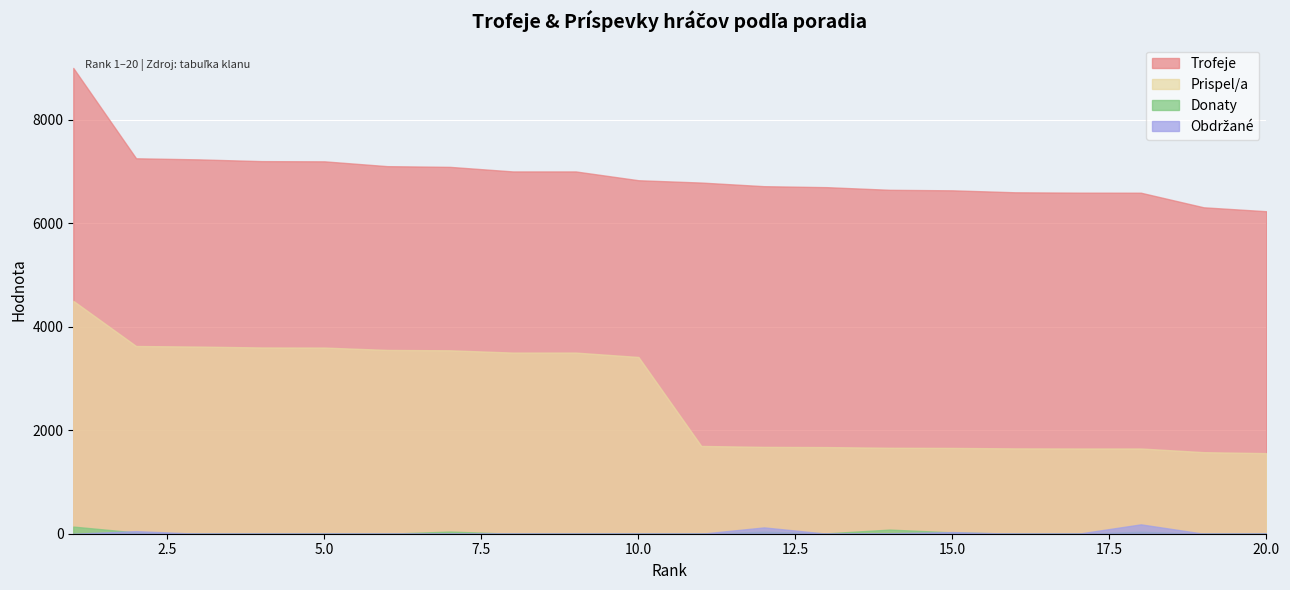

Which category has the lowest value in the Prispel/a series?

20